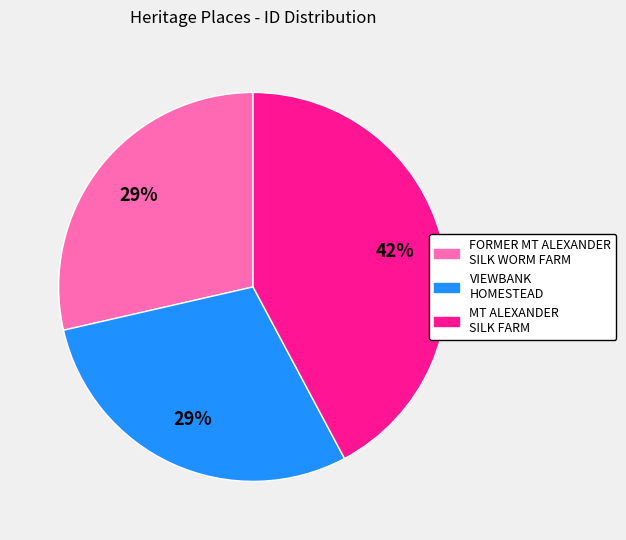

Which category has the biggest portion of the pie?

MT ALEXANDER SILK FARM